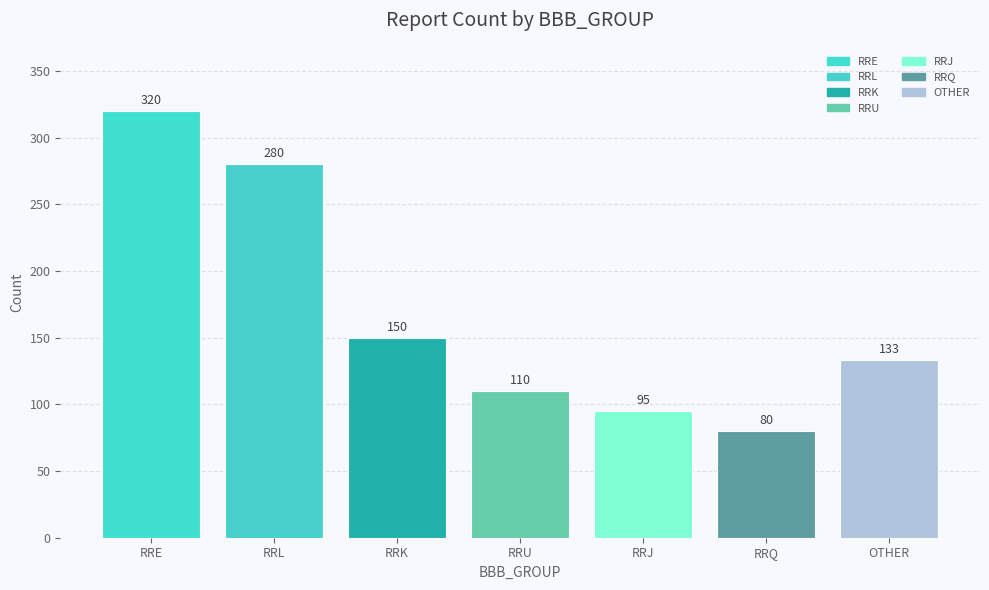

What is the sum of all values?

1168